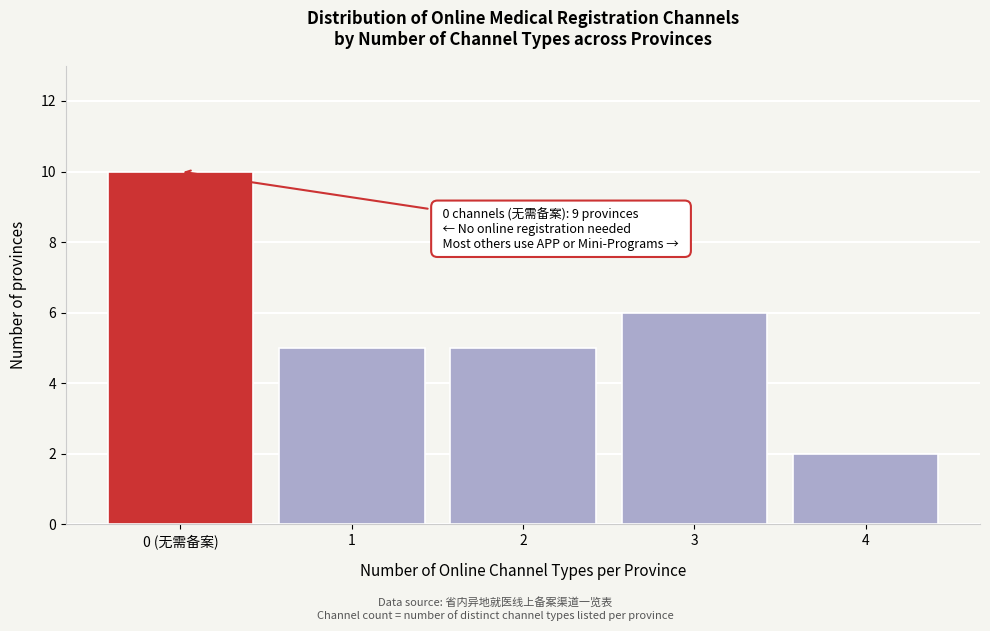

Reading left to right, what are all the values shown in this chart?

10	5	5	6	2